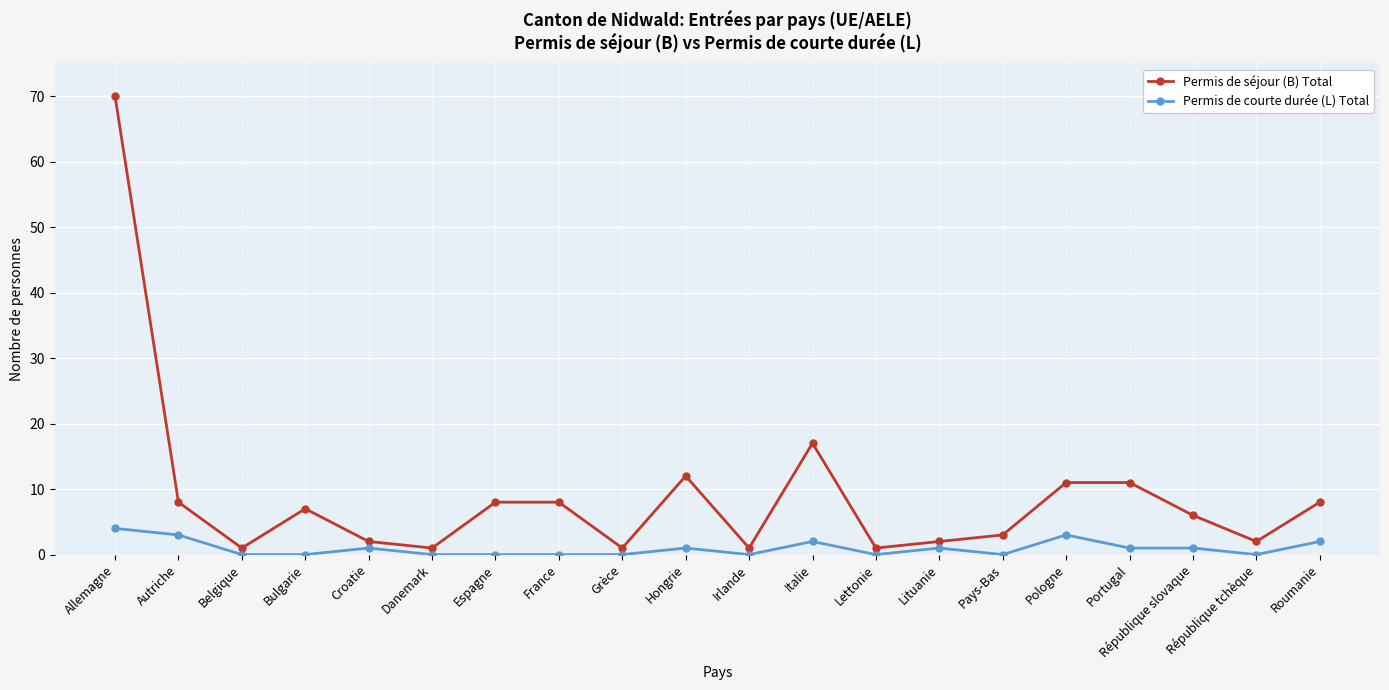

What is the average value of the Permis de séjour (B) Total series?

9